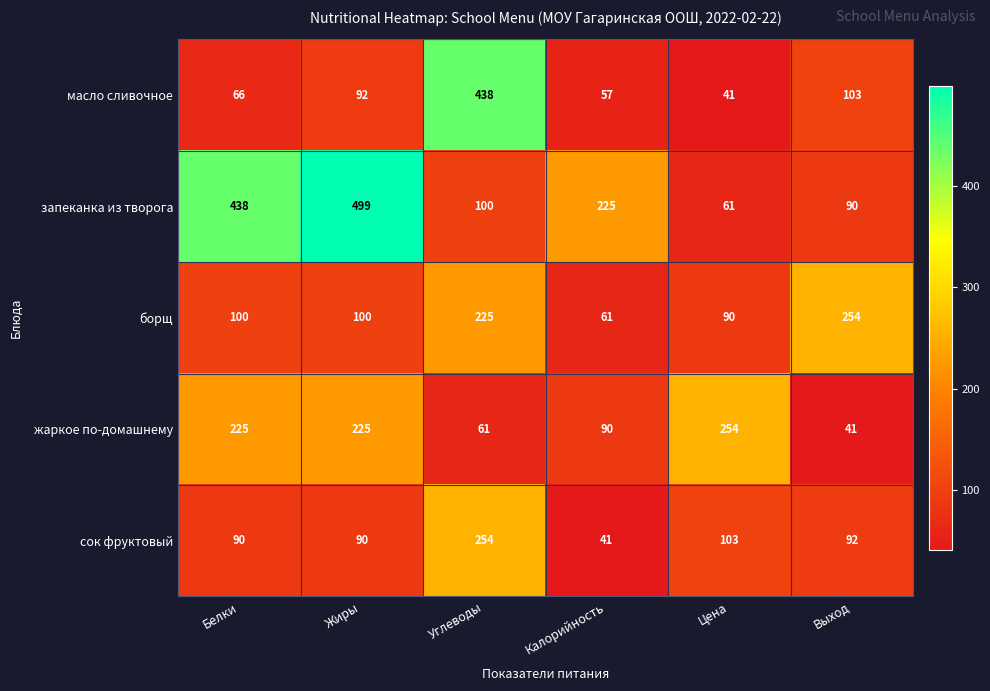

Count the number of categories in the chart.

6